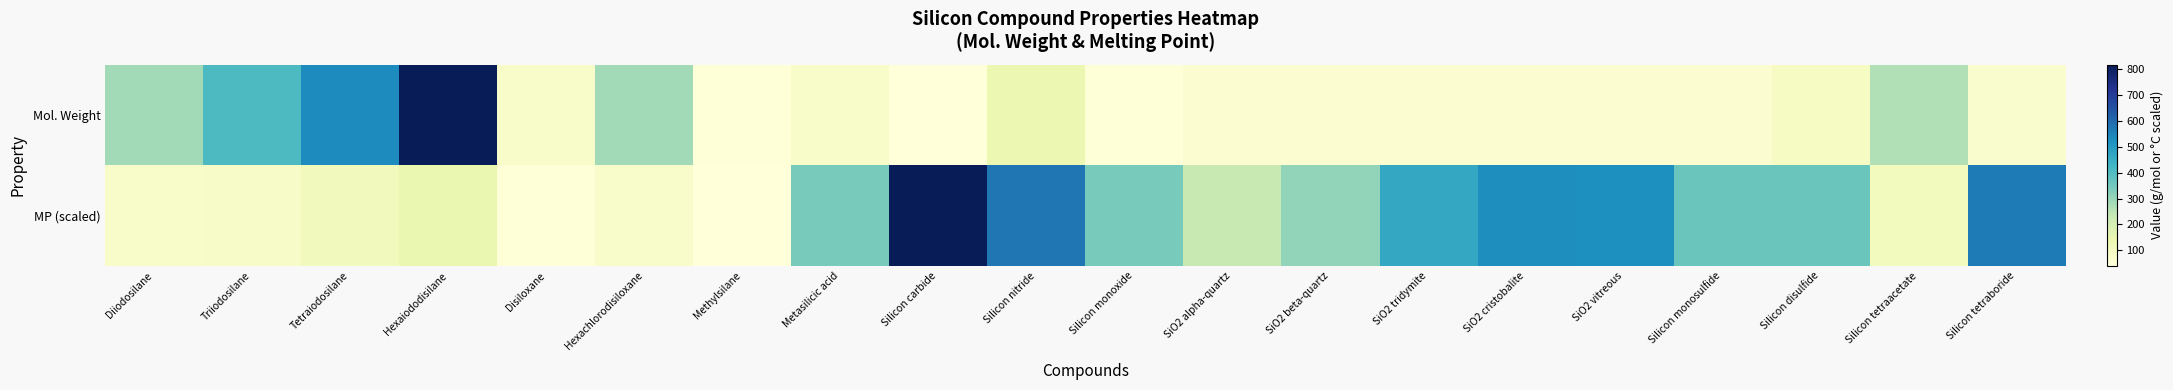

At Silicon tetraboride, list the series in order from largest to smallest.

MP (scaled), Mol. Weight